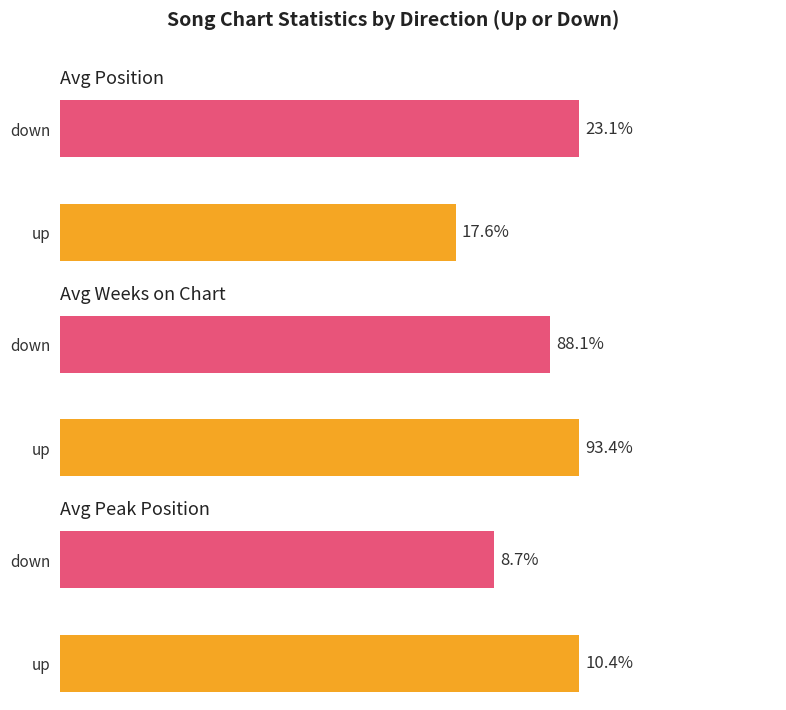

Which category has the highest value in the Maximum series?

Weeks on Chart (avg)